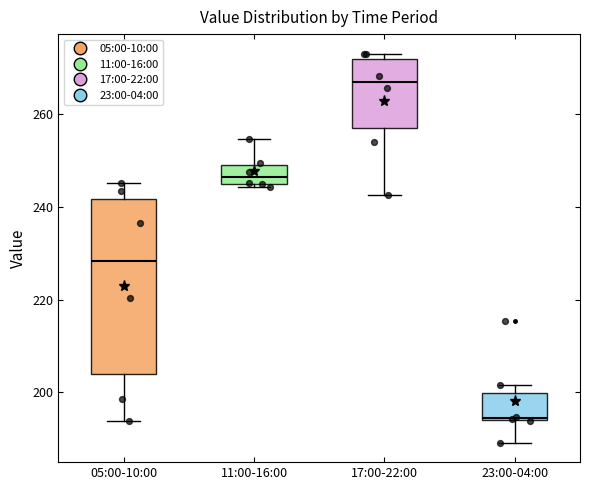

Reading left to right, read every box against the y-axis: the position of its median line, the range the box covers, and the ends of its whiskers. The values are not printed on the chart, so give them approximately, as read against the axis.

05:00-10:00: median 228, box 204 to 242, whiskers 194 to 246
11:00-16:00: median 246, box 244 to 248, whiskers 244 (just below the box's lower edge) to 254
17:00-22:00: median 268, box 258 to 272, whiskers 242 to 274
23:00-04:00: median 194, box 194 to 200, whiskers 190 to 202